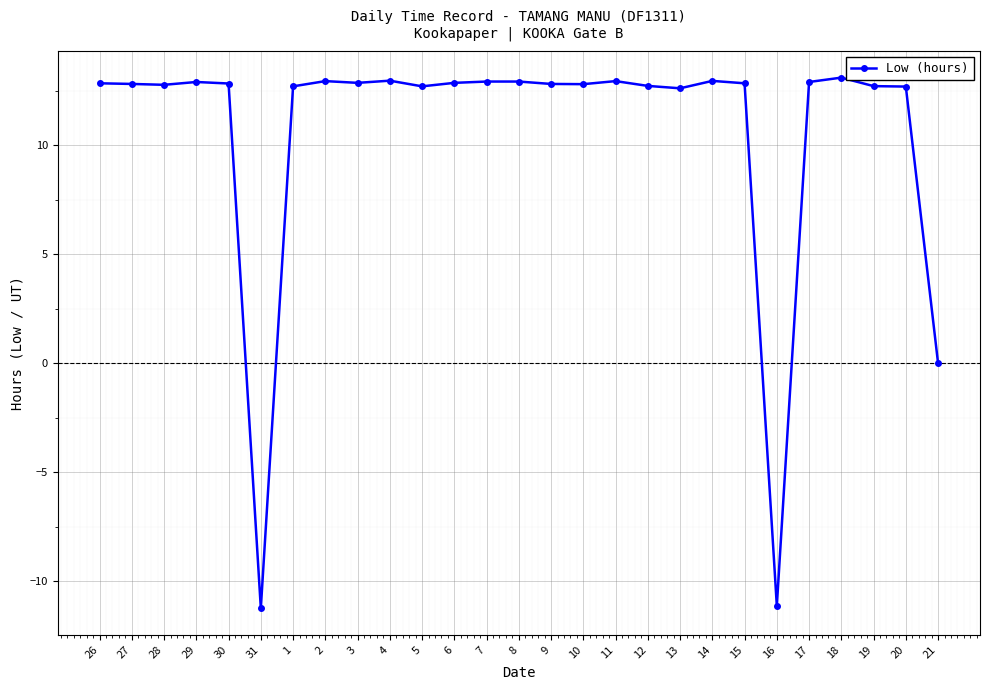

What is the value of the 1st point from the left?

12.8